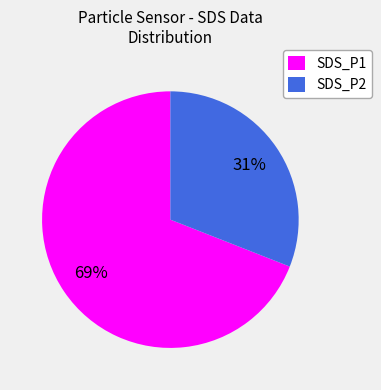

The SDS_P1 slice represents 74% of the pie. True or false?

False